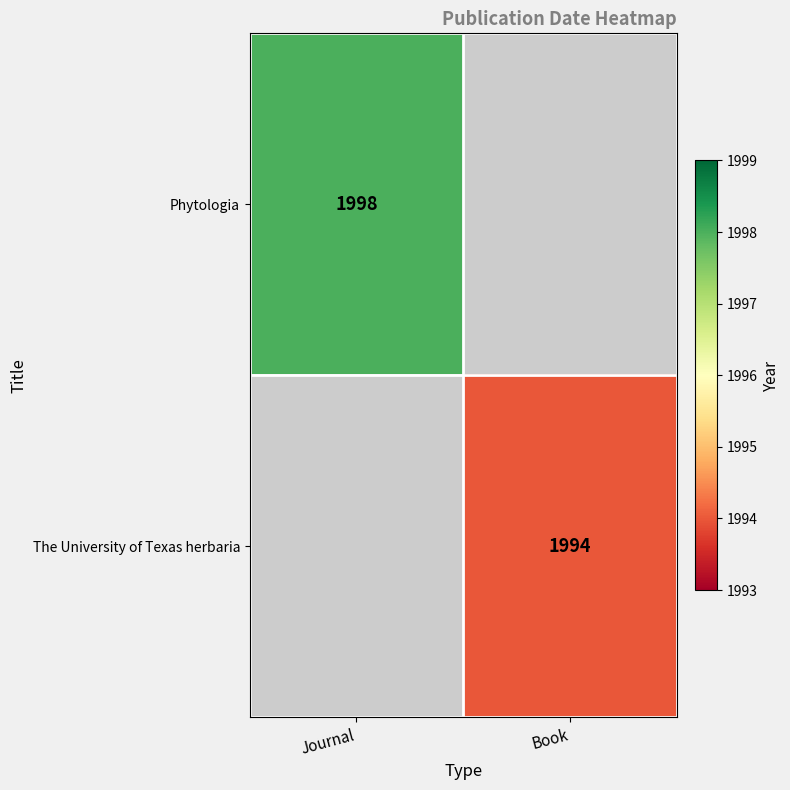

The The University of Texas herbaria series shows 1344 at Book. True or false?

False